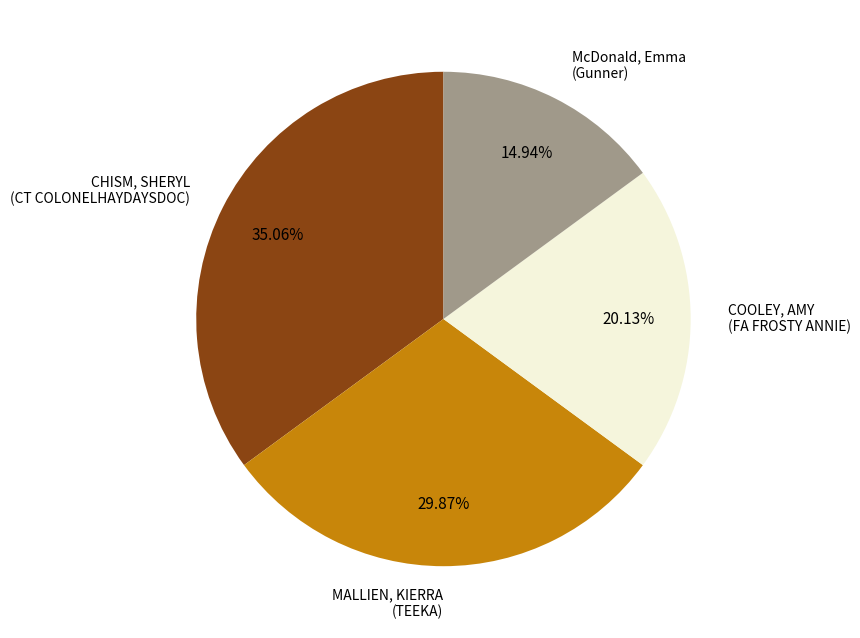

Does any single category account for the majority?

No